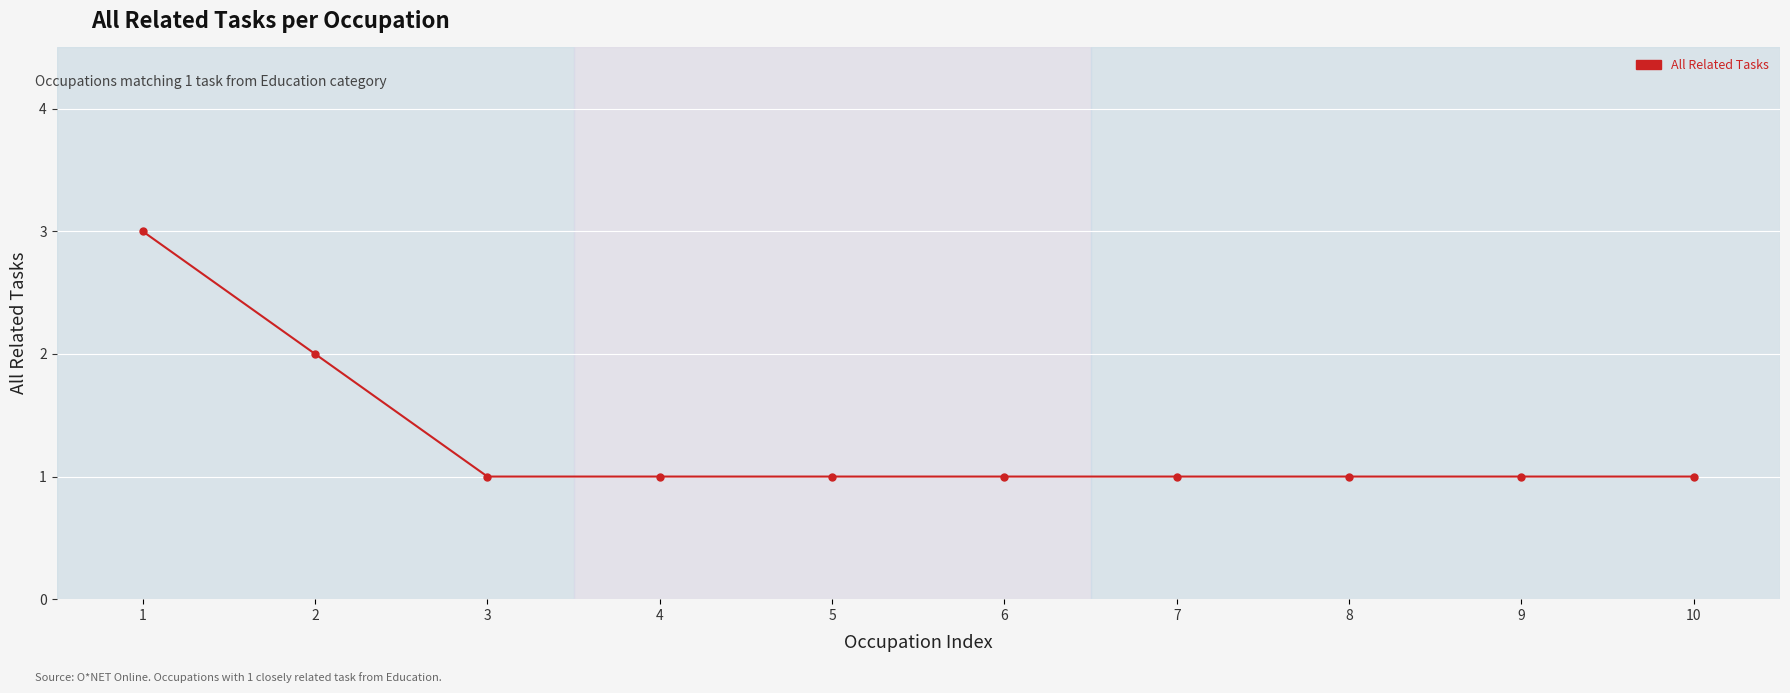

What is the value of the 10th point from the left?

1